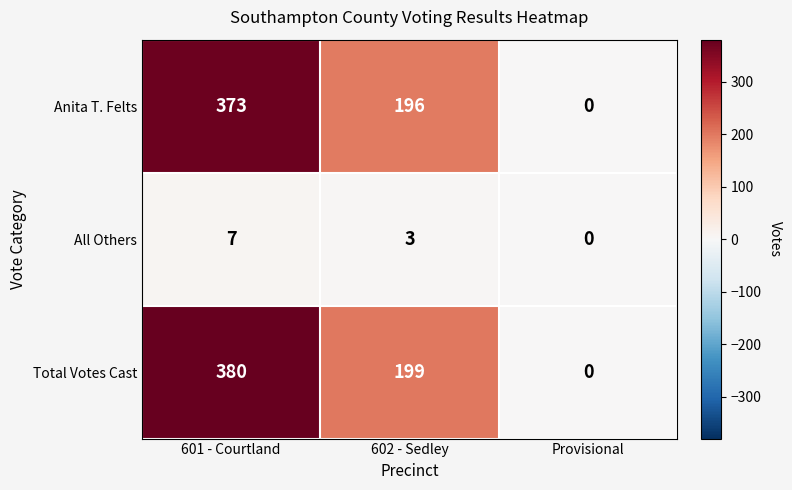

Is it true that All Others equals -4 at Provisional?

False